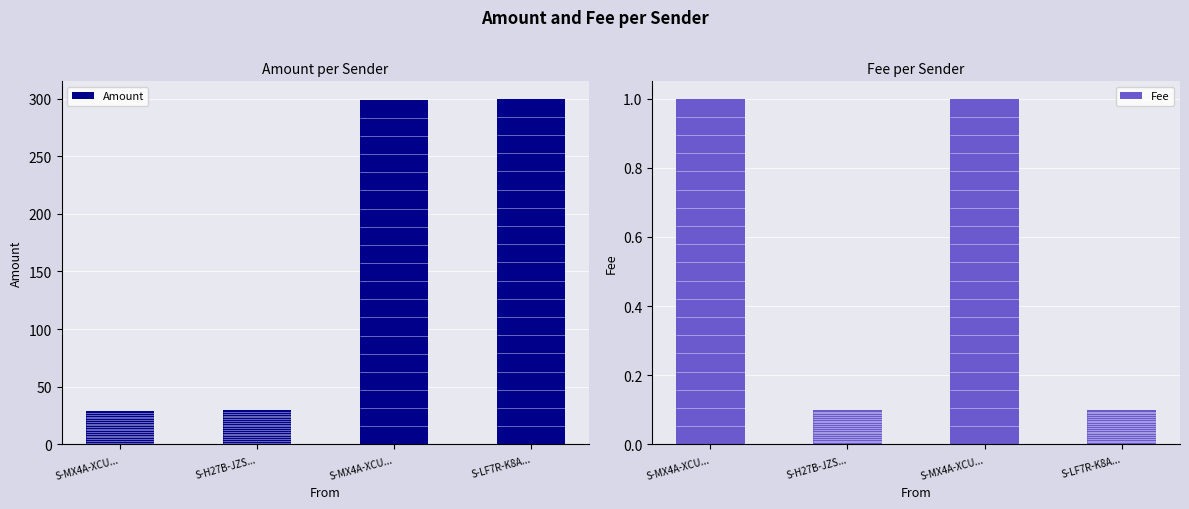

What is the maximum value for Fee?

1.0